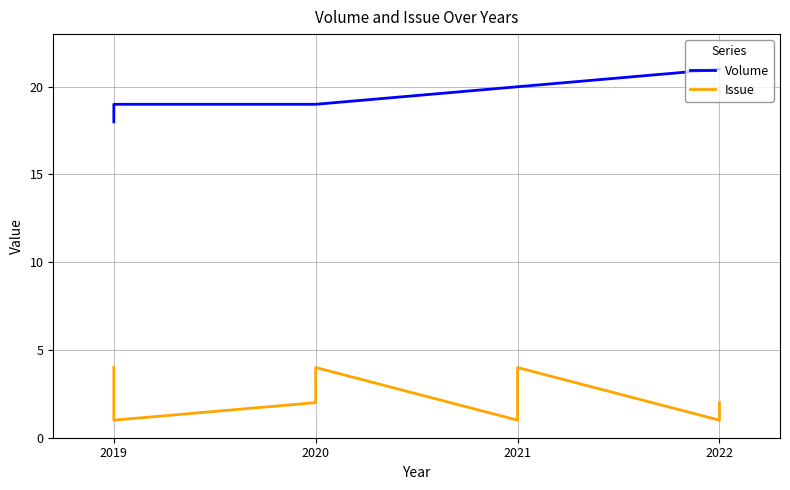

What is the smallest value displayed?

1